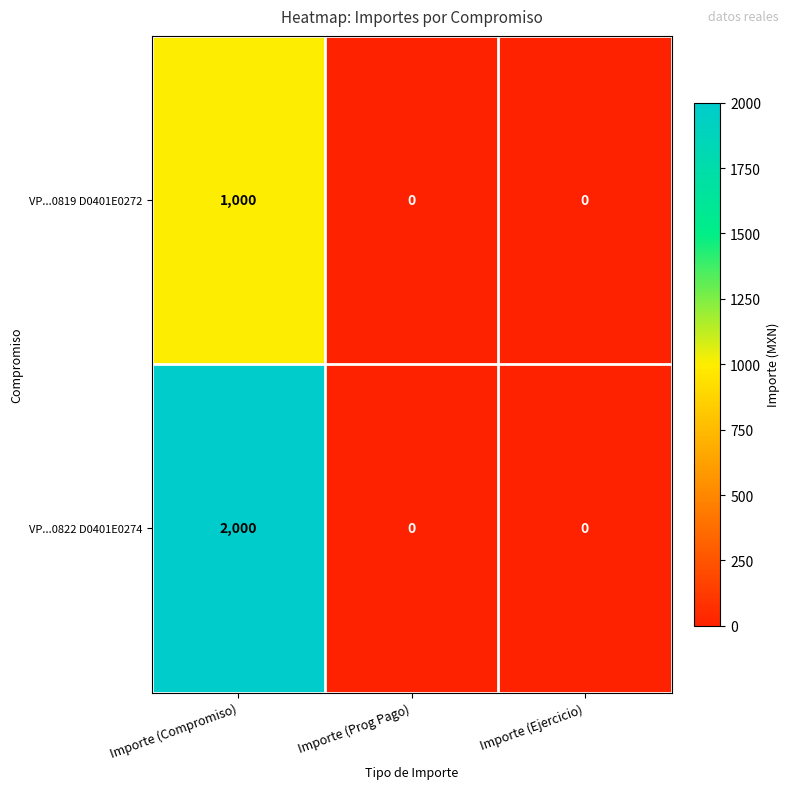

Count the number of categories in the chart.

3